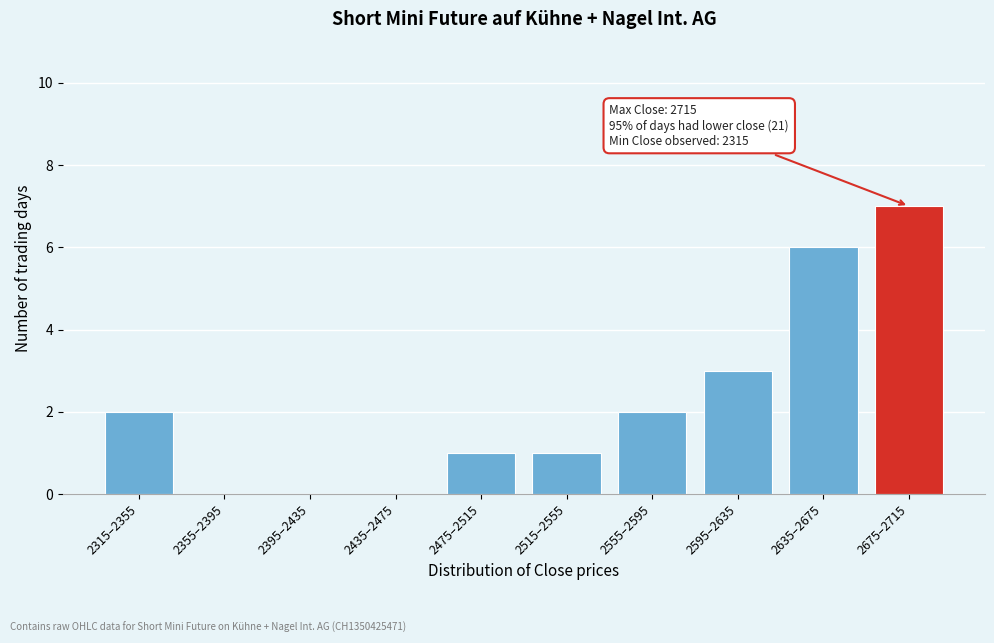

Reading left to right, what are all the values shown in this chart?

2315–2355=2	2355–2395=0	2395–2435=0	2435–2475=0	2475–2515=1	2515–2555=1	2555–2595=2	2595–2635=3	2635–2675=6	2675–2715=7